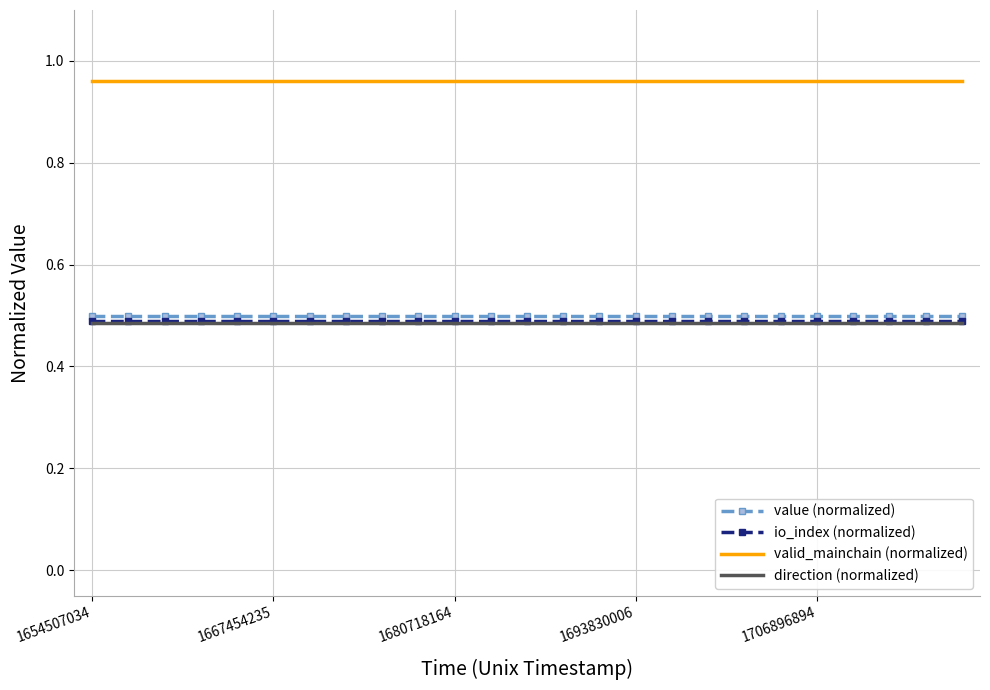

Which series has the largest total across all categories?

valid_mainchain (normalized)